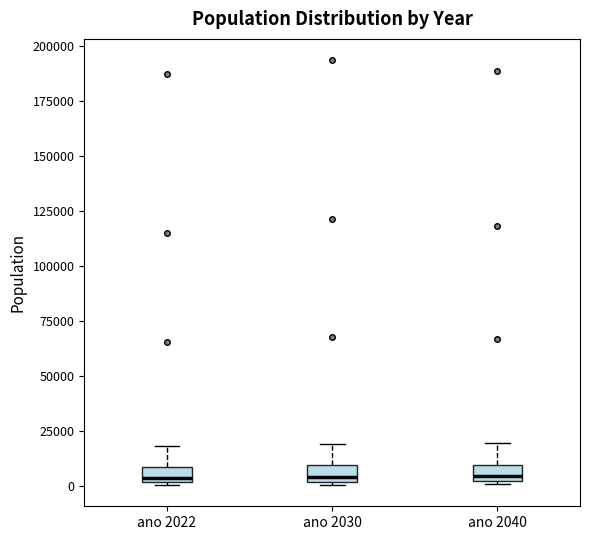

Where does the median line of the box for ano 2040 sit on the y-axis? The values are not printed on the chart, so give them approximately, as read against the axis.

5000